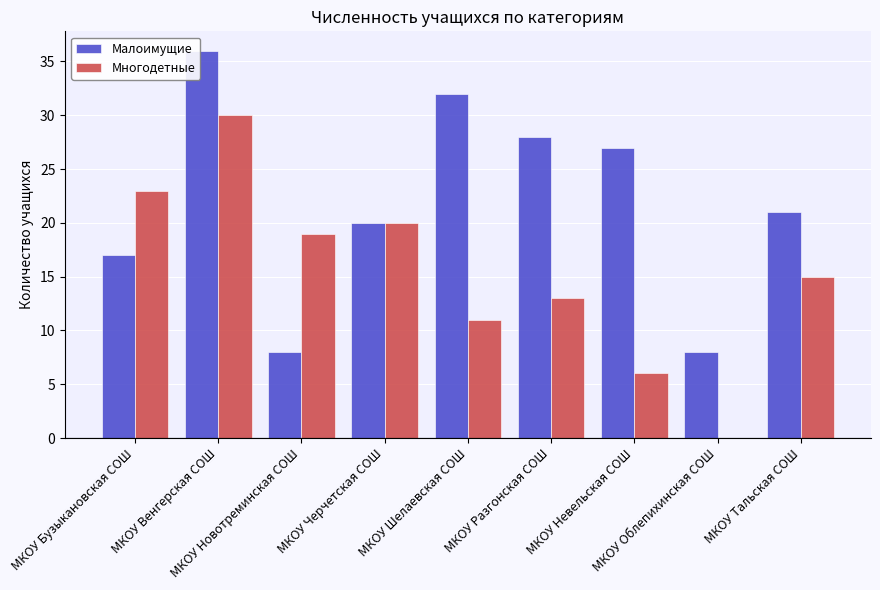

At which category is the sum across all series the highest?

МКОУ Венгерская СОШ